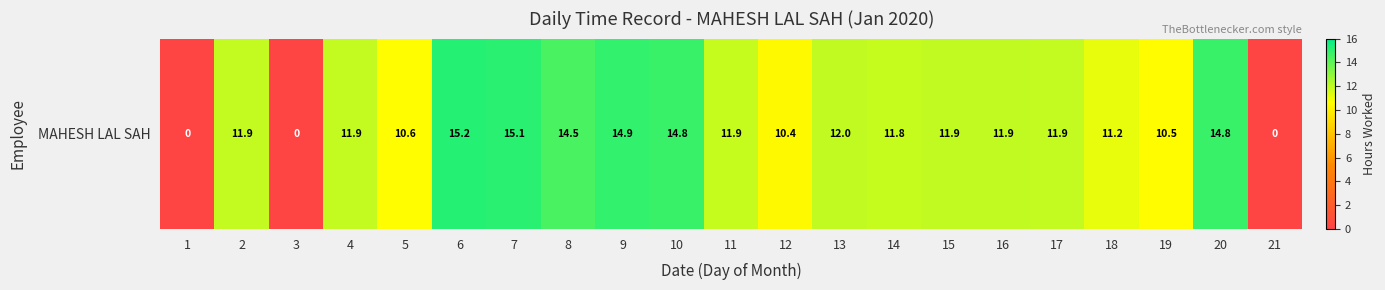

Which has a higher value, 6 or 21?

6